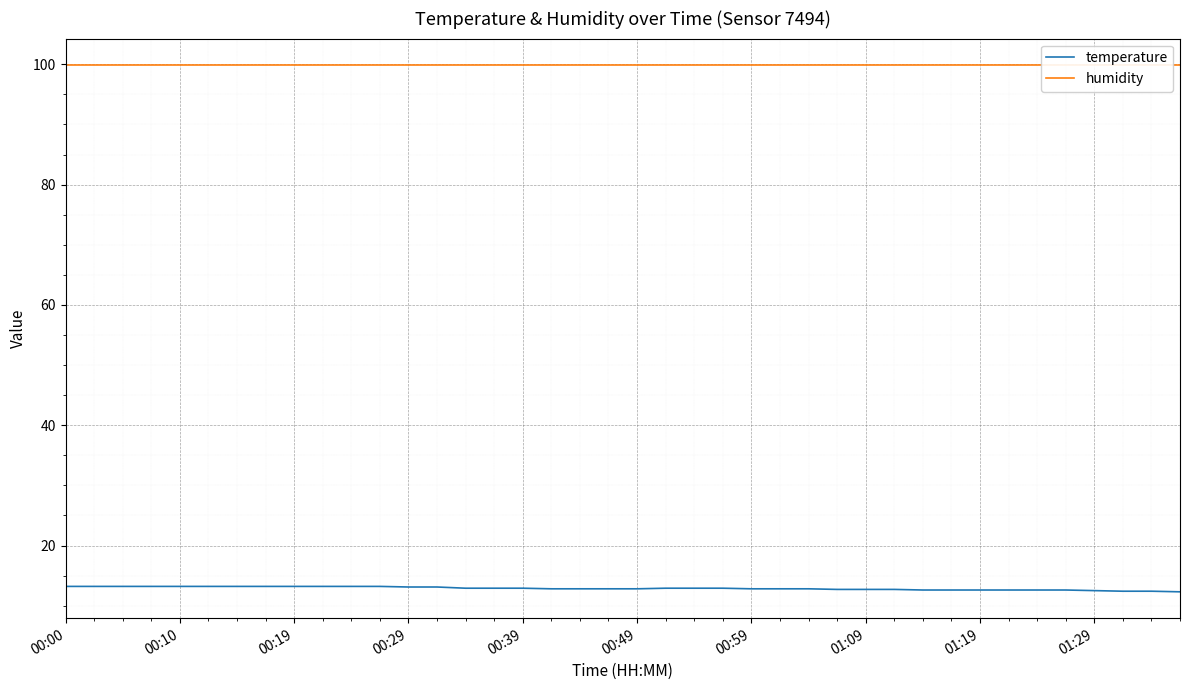

True or false: temperature and humidity intersect in this chart.

False